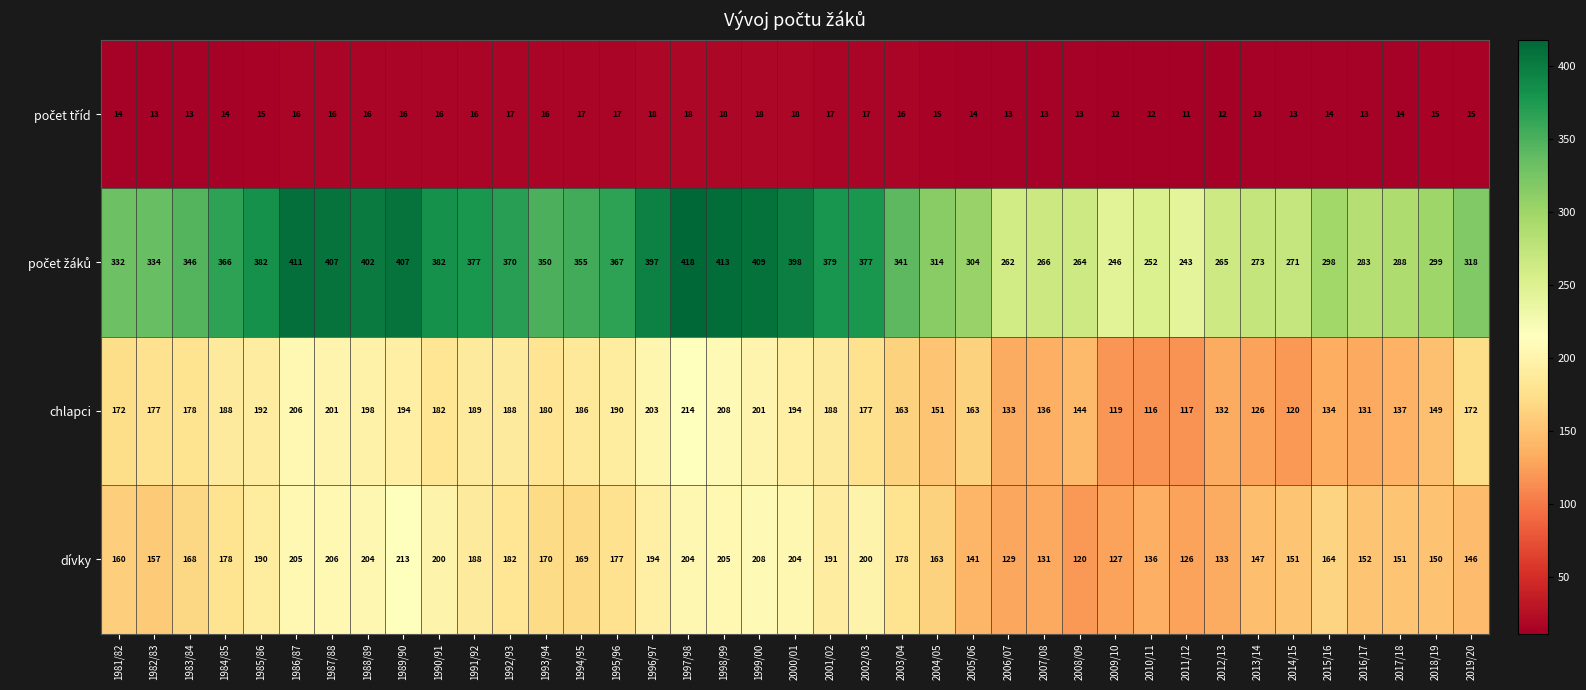

The dívky series shows 120 at 2008/09. True or false?

True